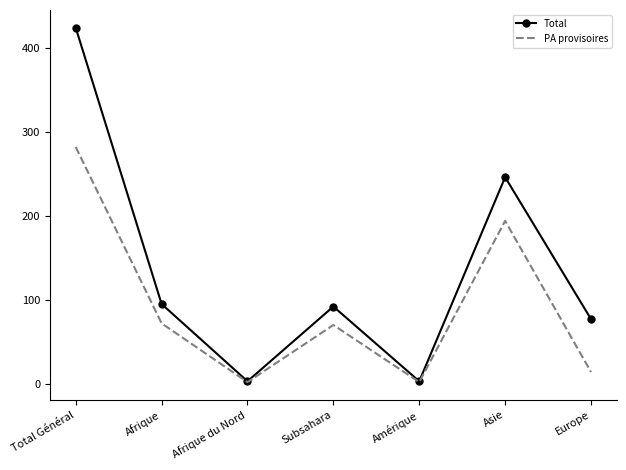

At how many categories does at least one series exceed 169?

2